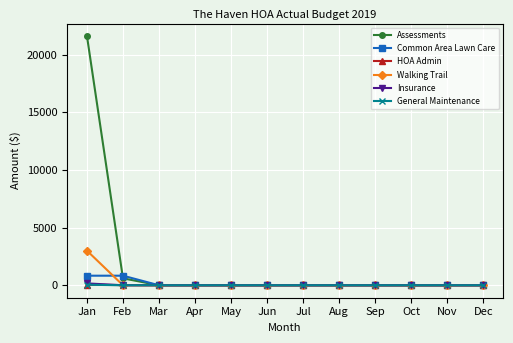

How many series are shown in this chart?

6